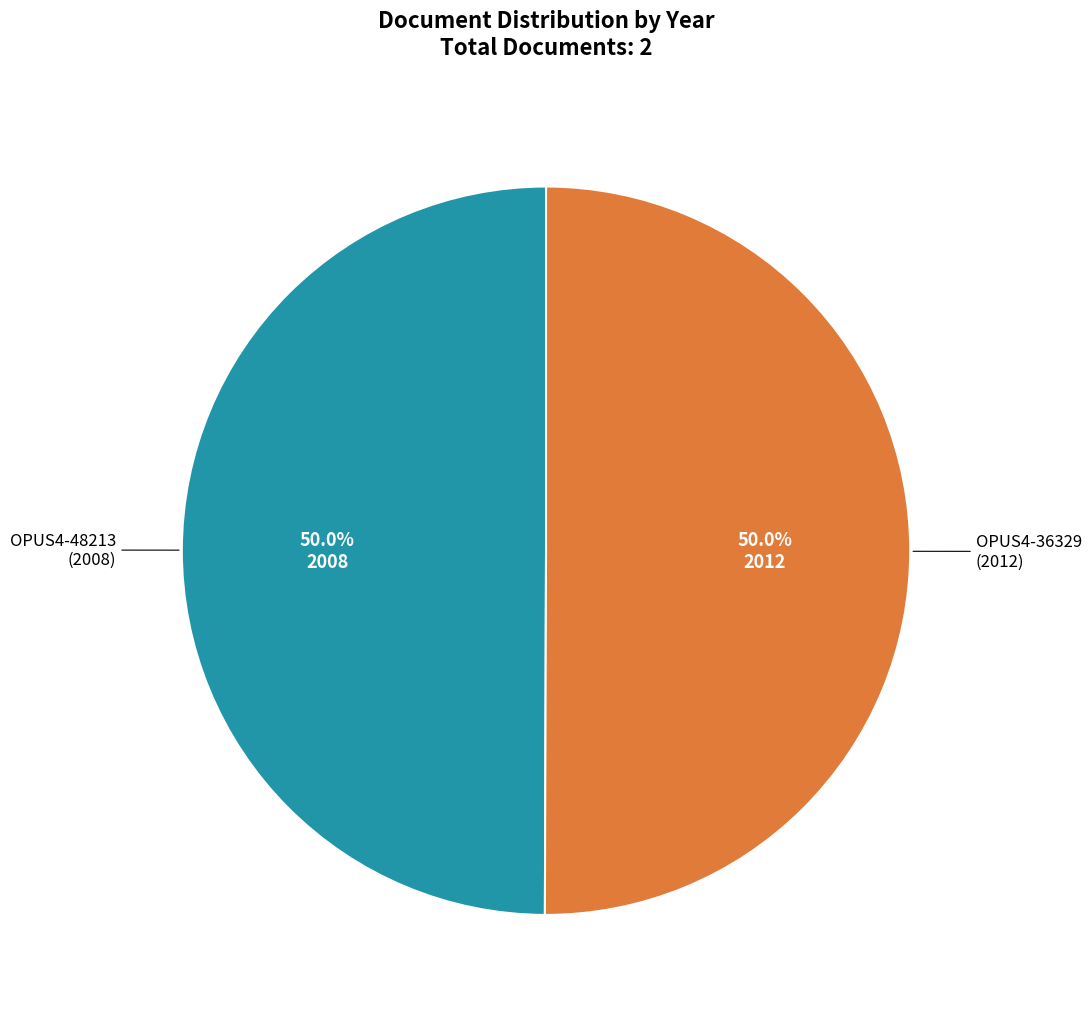

Which category has the biggest portion of the pie?

OPUS4-36329